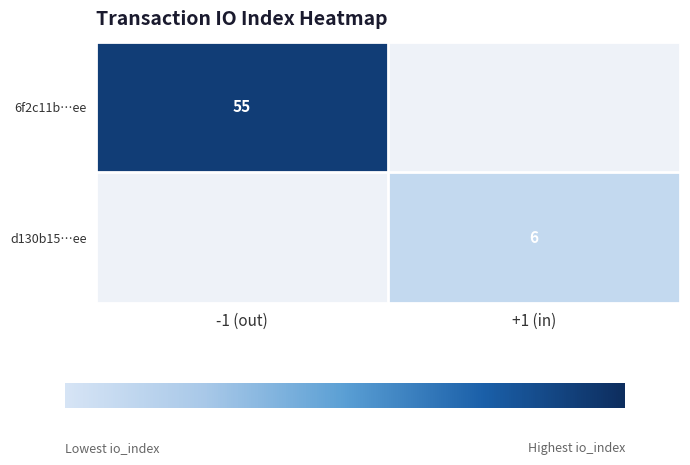

True or false: 6f2c11b…ee has a value of 55 at -1 (out).

True